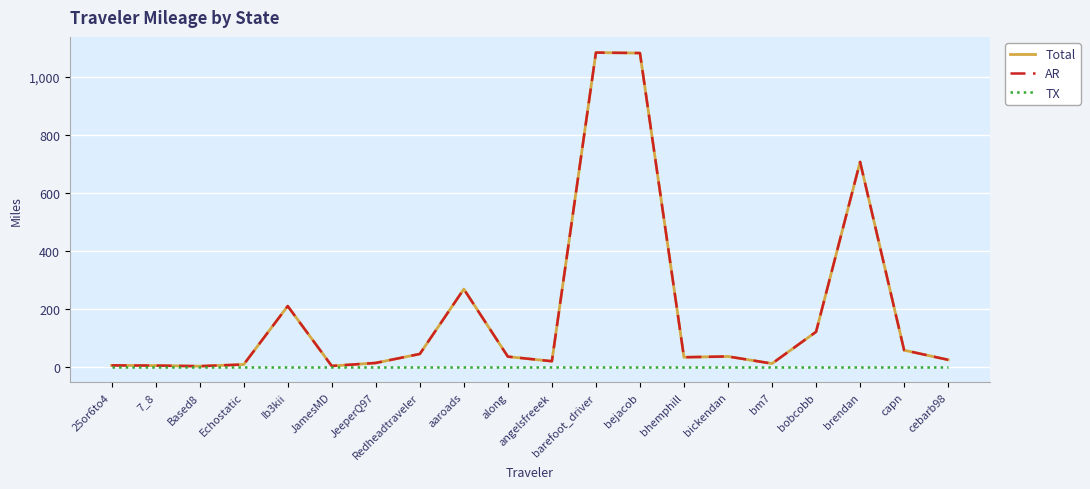

Does the chart have visible grid lines?

Yes